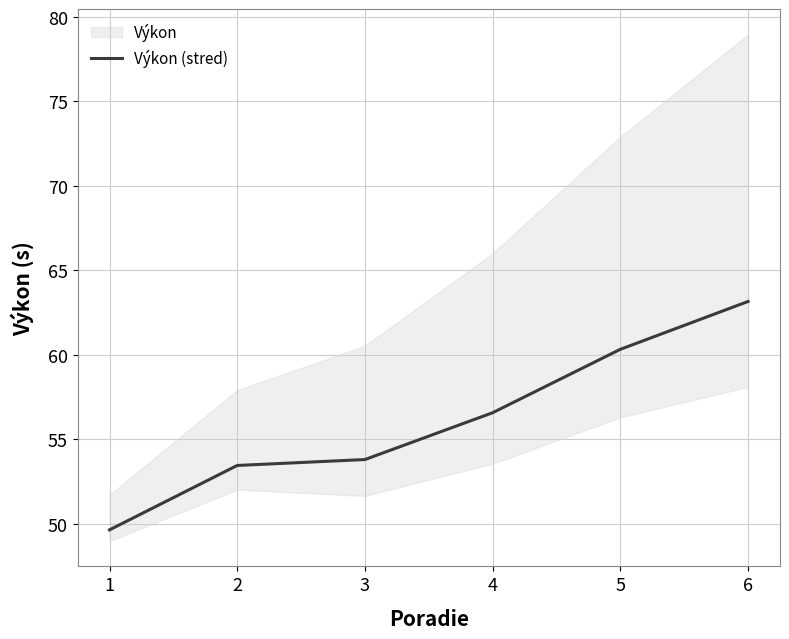

What is the difference between the values at 4 and 3?

2.8